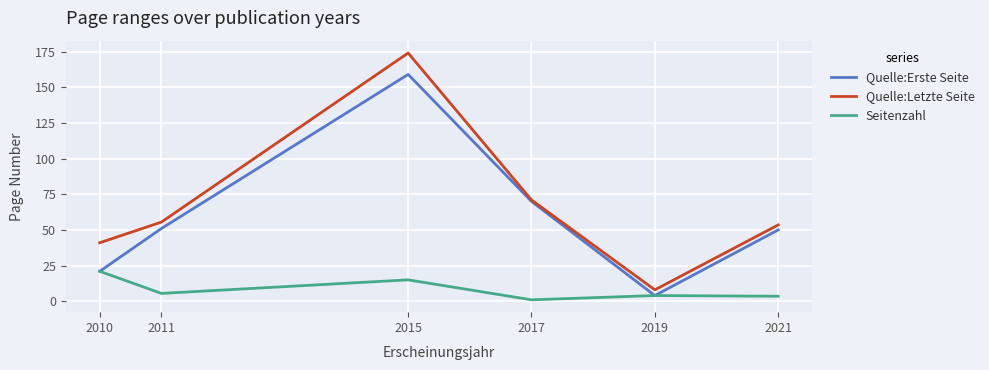

True or false: Seitenzahl and Quelle:Letzte Seite cross at least once.

False